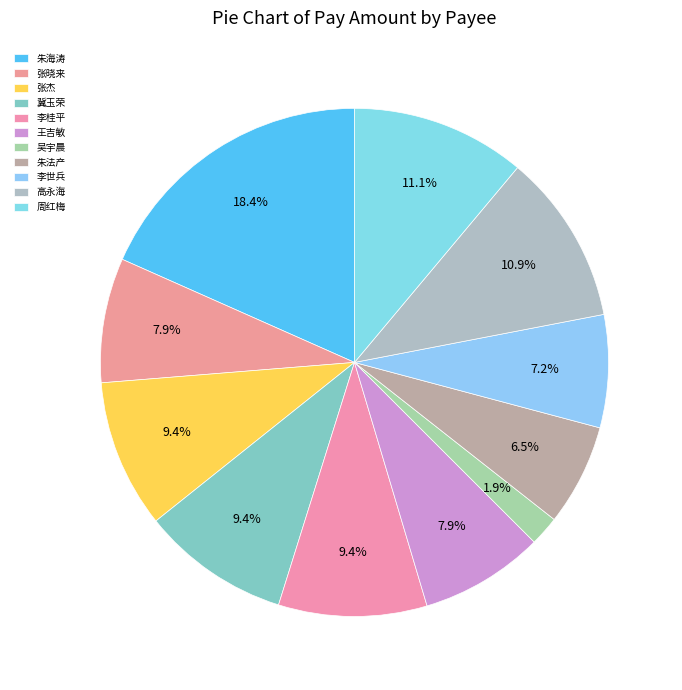

How many segments does this pie chart have?

11